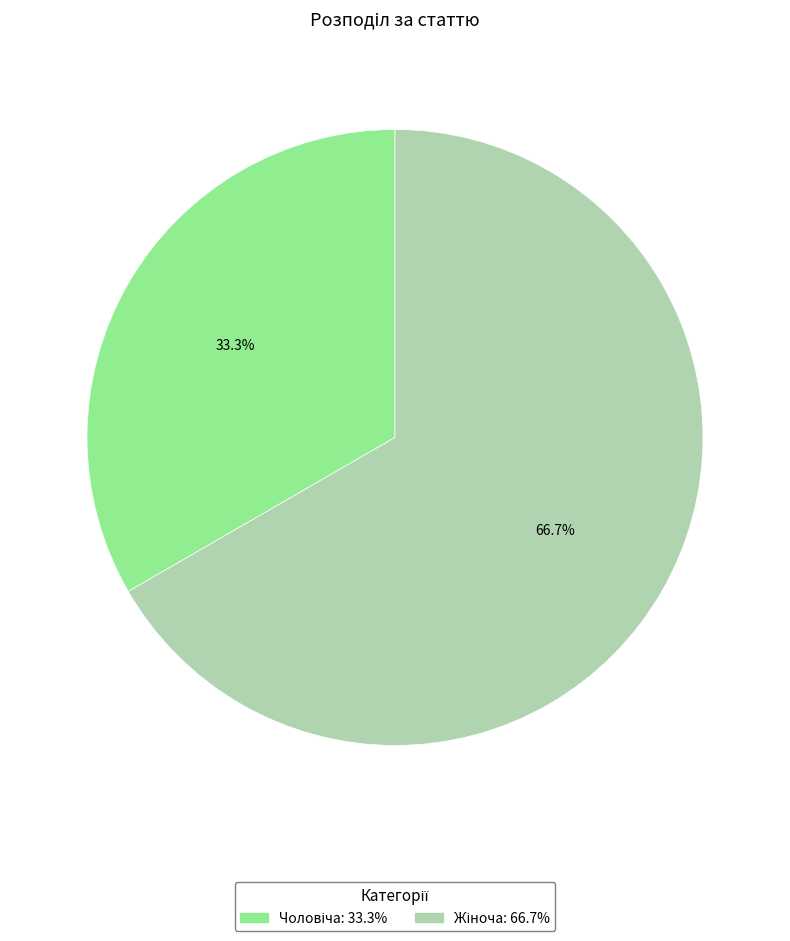

Is there a majority slice in this chart?

Yes